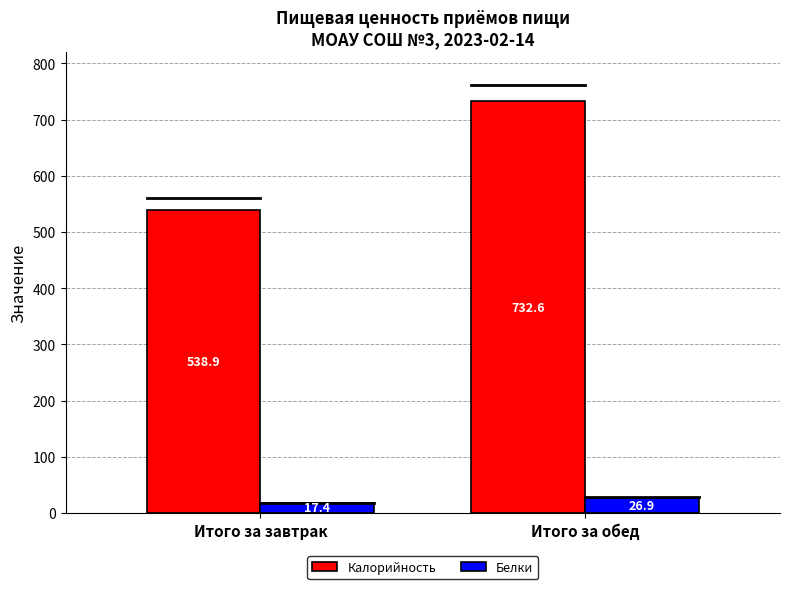

Rank the series by their maximum value, from lowest to highest.

Белки, Калорийность